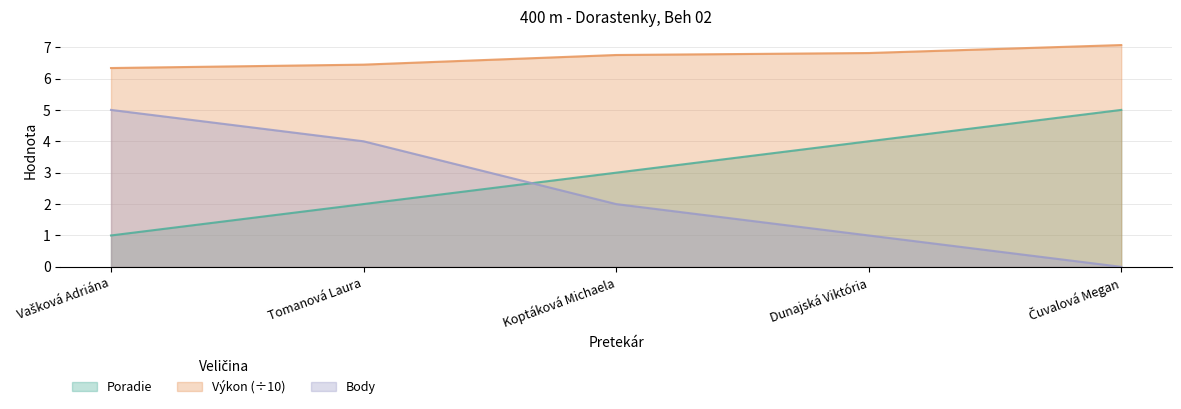

True or false: Body has more than 1 interior local peaks.

False